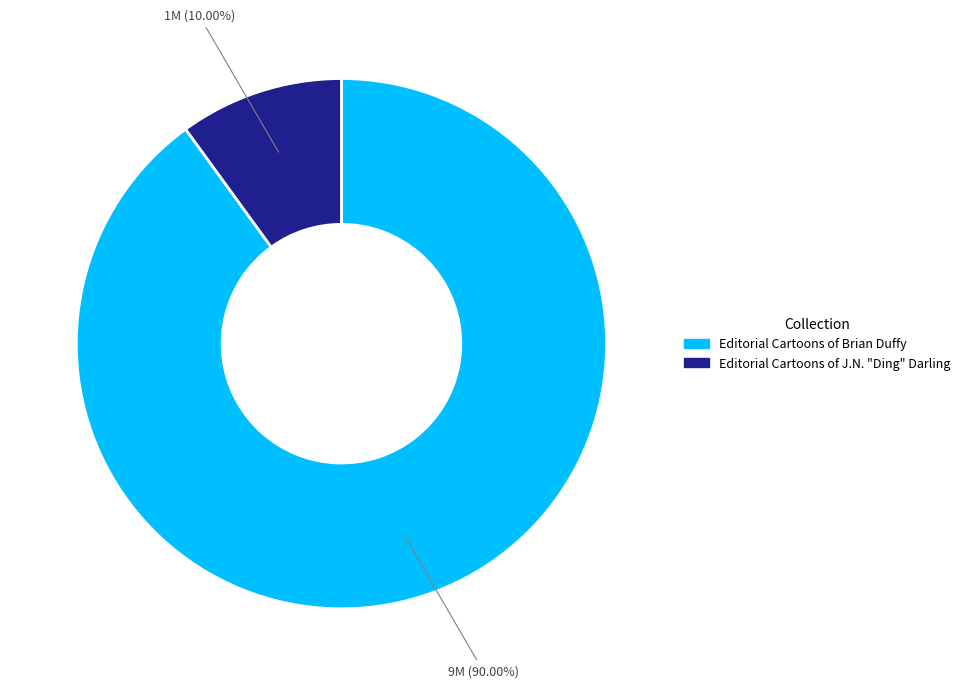

Is there any slice that represents more than half of the pie?

Yes